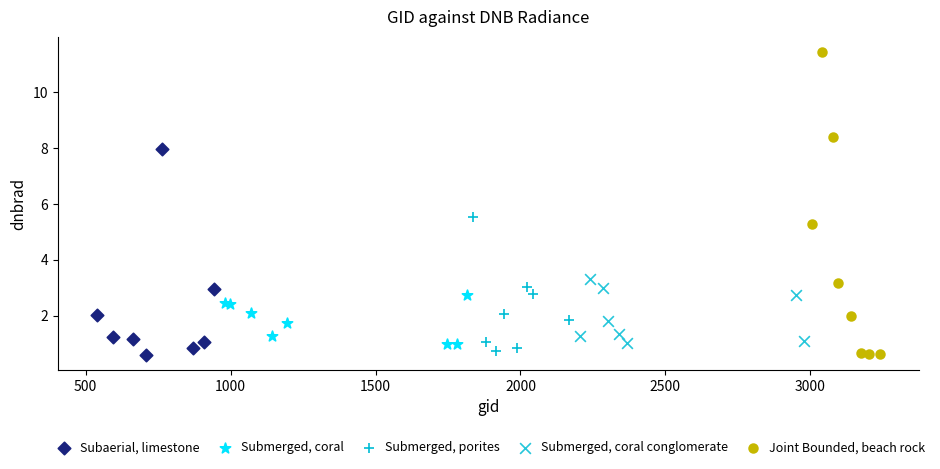

Which series has the largest Y range (max minus min)?

Joint Bounded, beach rock